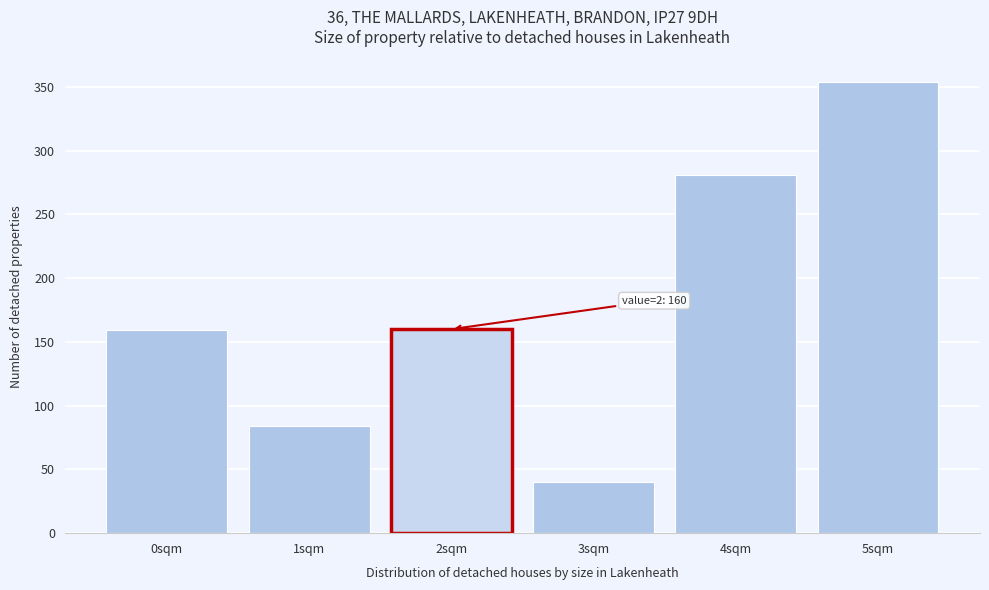

What is the minimum value shown in the chart?

40